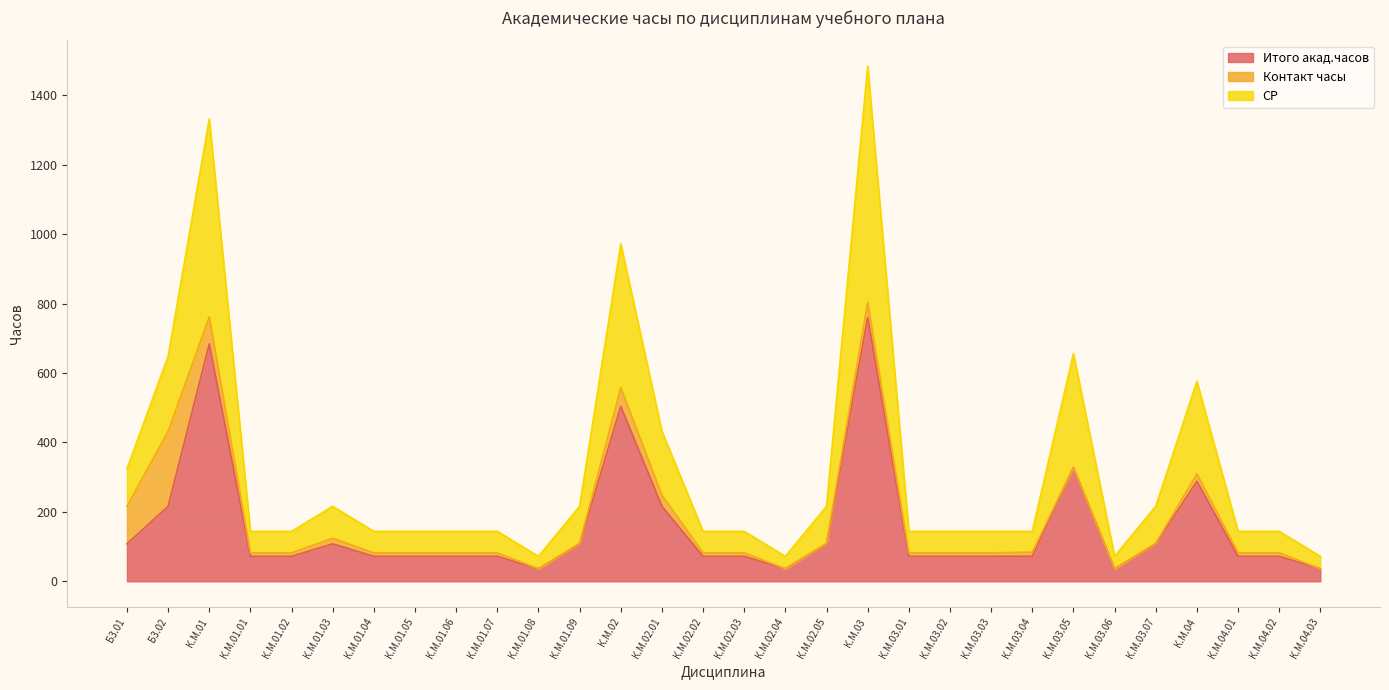

What is the difference between the СР values at К.М.04.02 and К.М.01.09?

72